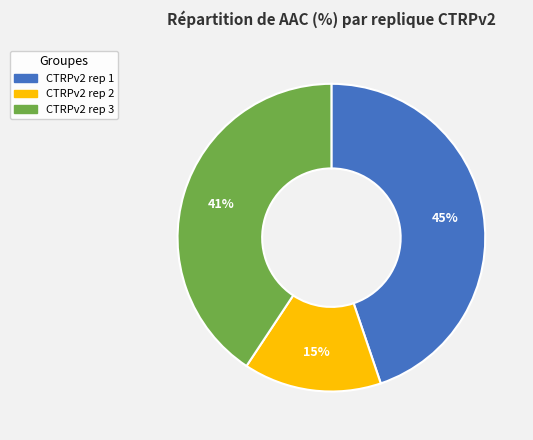

Approximately how many times larger is the value at CTRPv2 rep 2 compared to CTRPv2 rep 3?

0.4